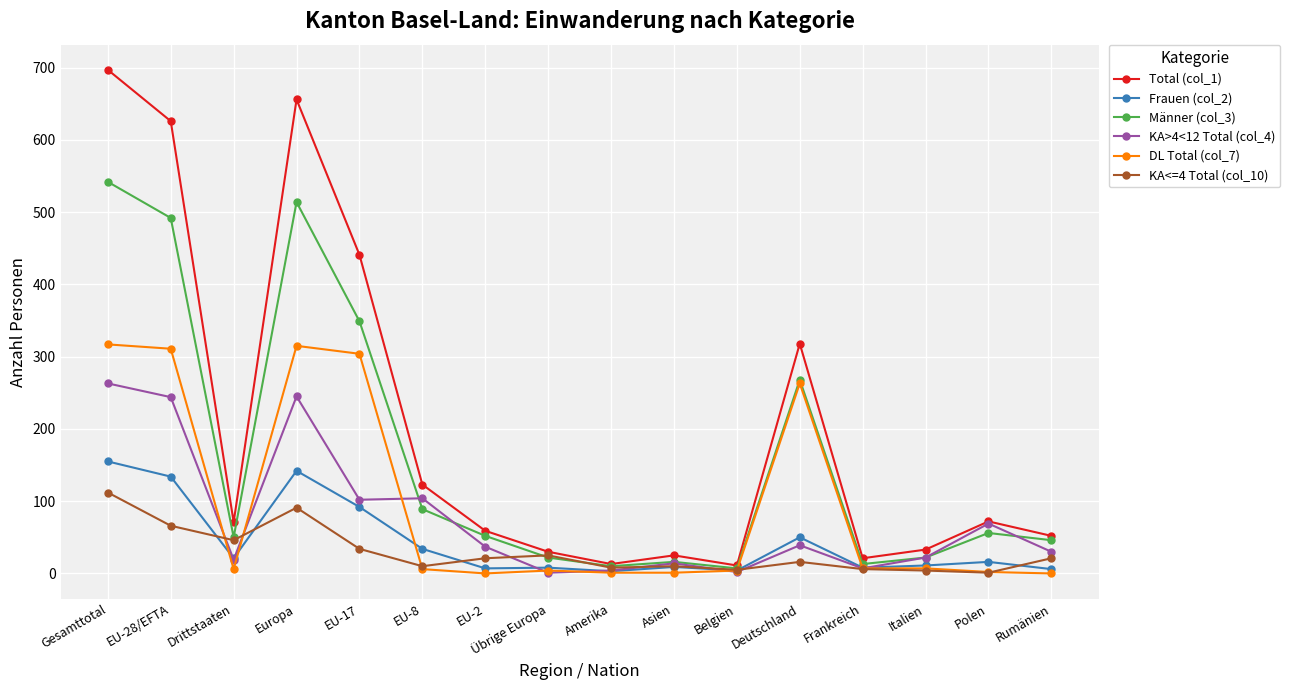

Which series has the largest range (max minus min)?

Total (col_1)